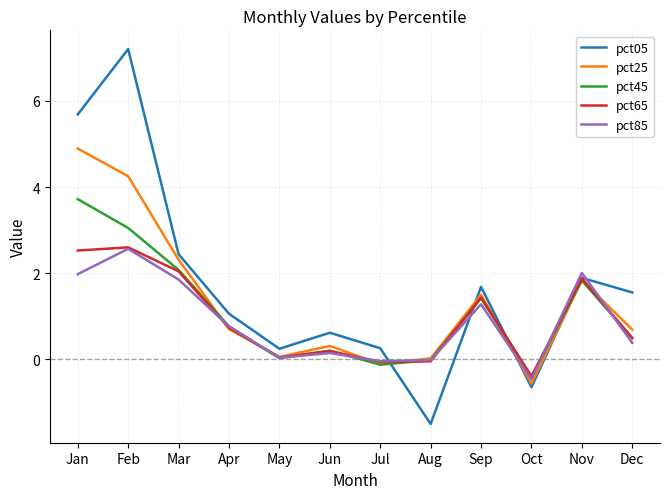

True or false: pct25 has more than 2 interior local peaks.

True